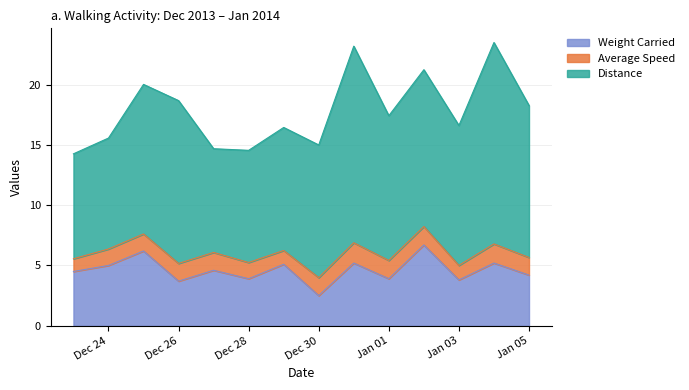

What is the spread (max minus min) of values at 2013-12-28?

8.0